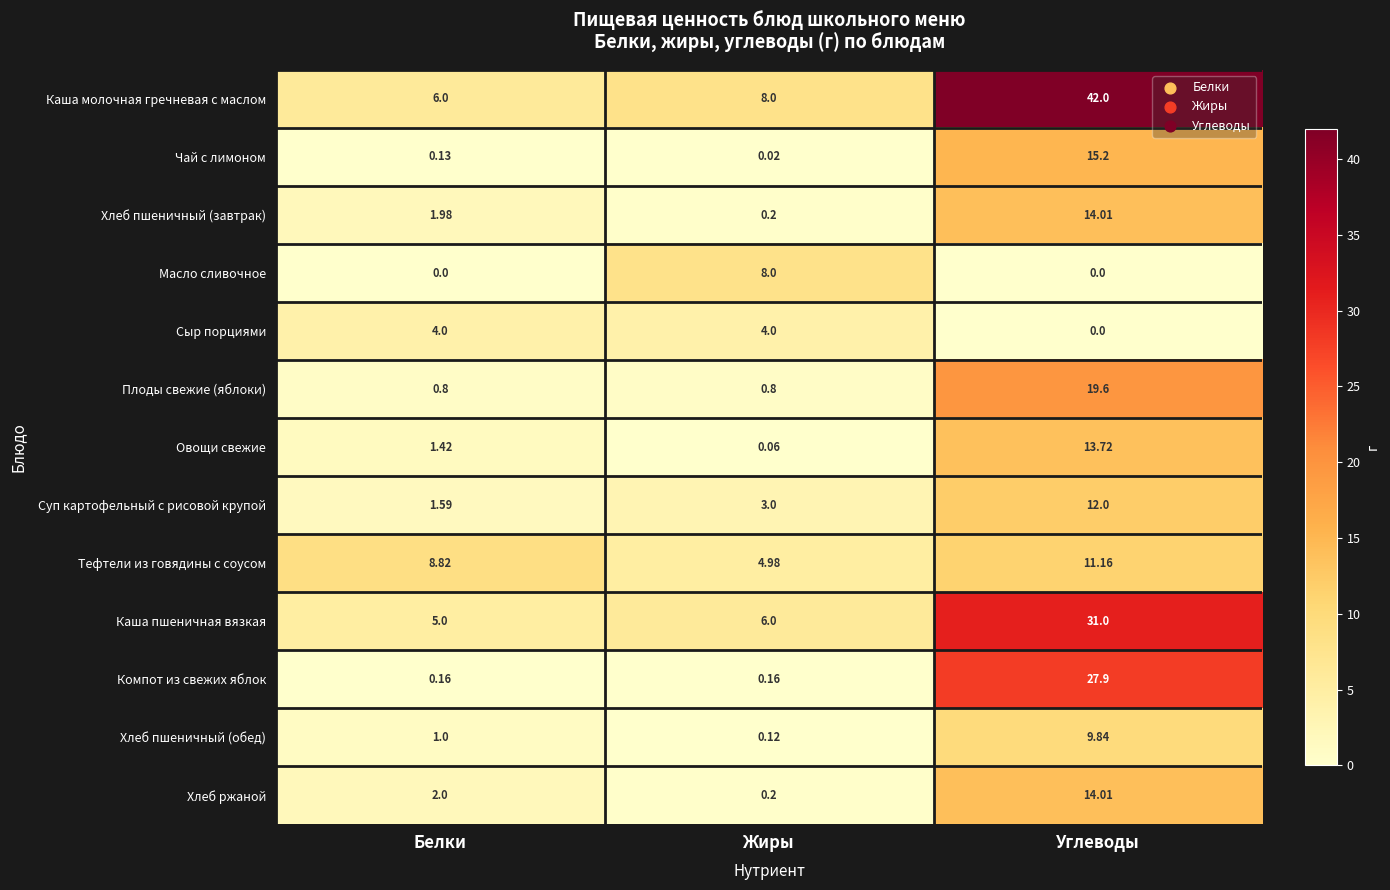

Which series has the largest range (max minus min)?

Каша молочная гречневая с маслом